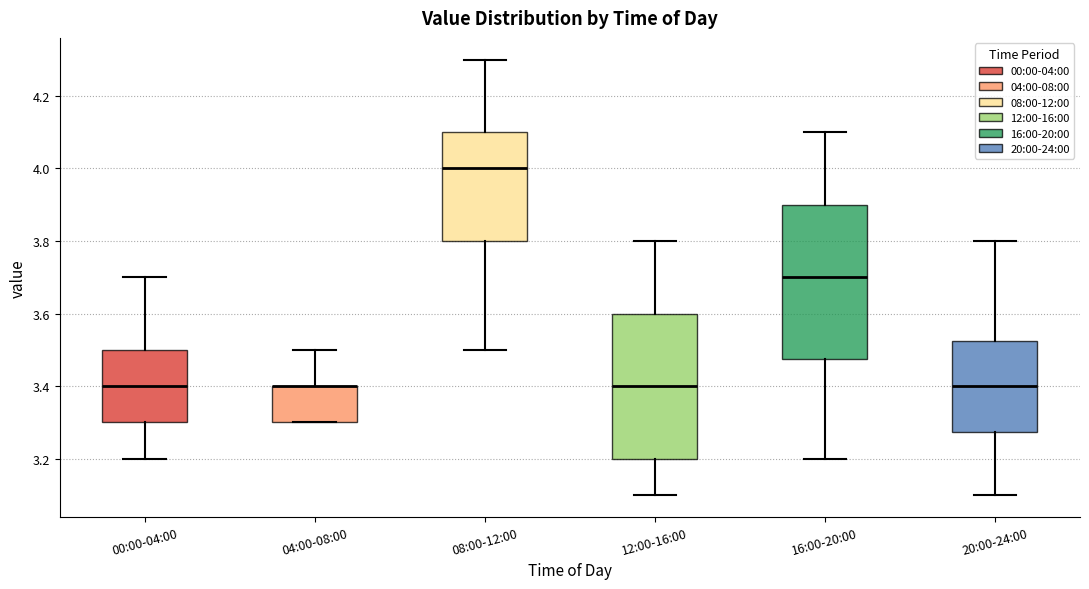

Reading left to right, read every box against the y-axis: the position of its median line, the range the box covers, and the ends of its whiskers. The values are not printed on the chart, so give them approximately, as read against the axis.

00:00-04:00: median 3.40, box 3.30 to 3.50, whiskers 3.20 to 3.70
04:00-08:00: median 3.40 (drawn on the box's upper edge), box 3.30 to 3.40, whiskers 3.30 to 3.50
08:00-12:00: median 4.00, box 3.80 to 4.10, whiskers 3.50 to 4.30
12:00-16:00: median 3.40, box 3.20 to 3.60, whiskers 3.10 to 3.80
16:00-20:00: median 3.70, box 3.48 to 3.90, whiskers 3.20 to 4.10
20:00-24:00: median 3.40, box 3.28 to 3.52, whiskers 3.10 to 3.80